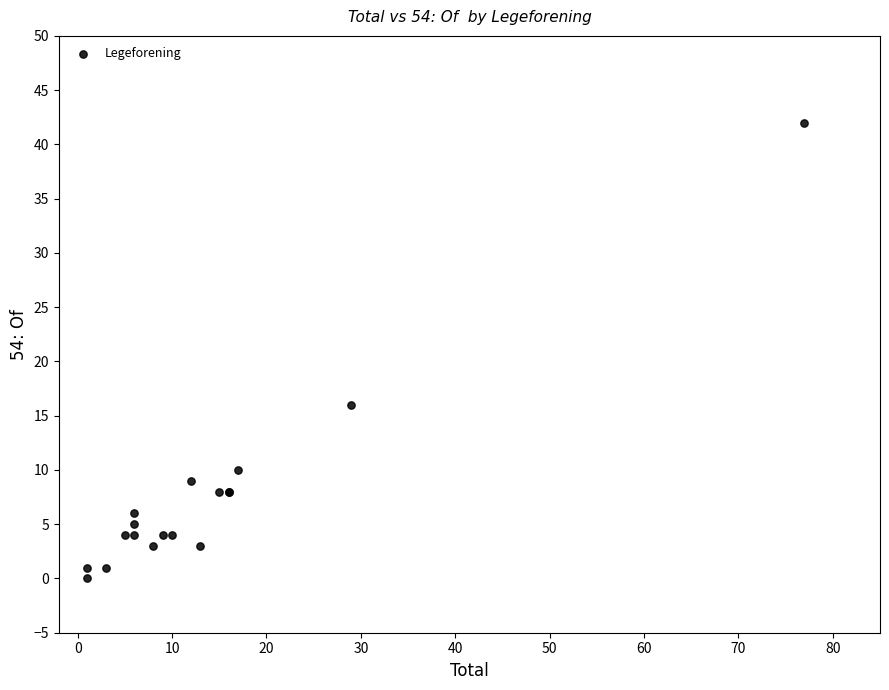

What Y value in the scatter plot is closest to 21?

16